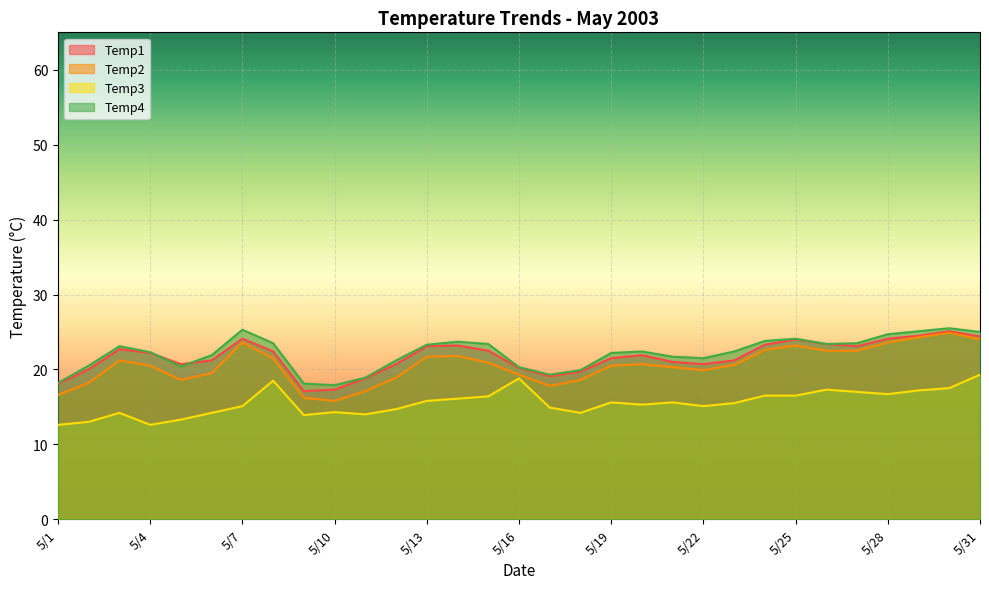

What is the smallest value displayed?

12.6